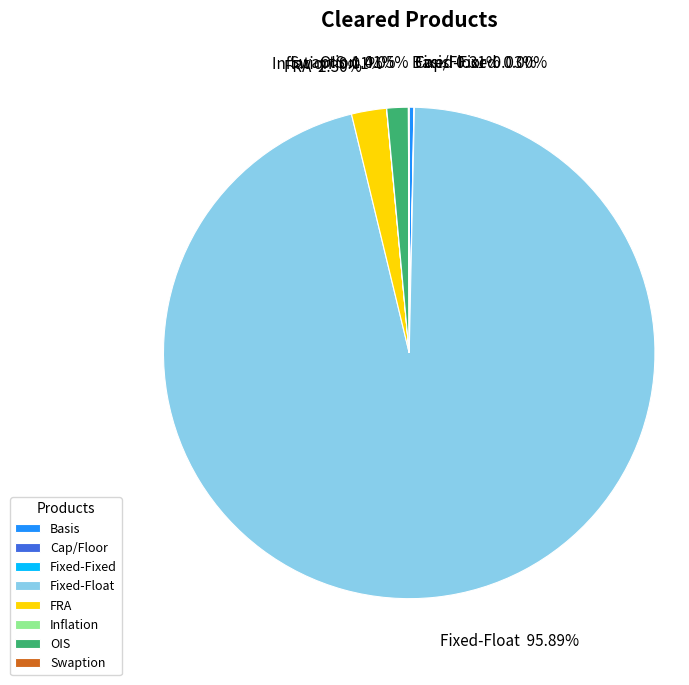

Which slice represents more than half of the pie?

Fixed-Float